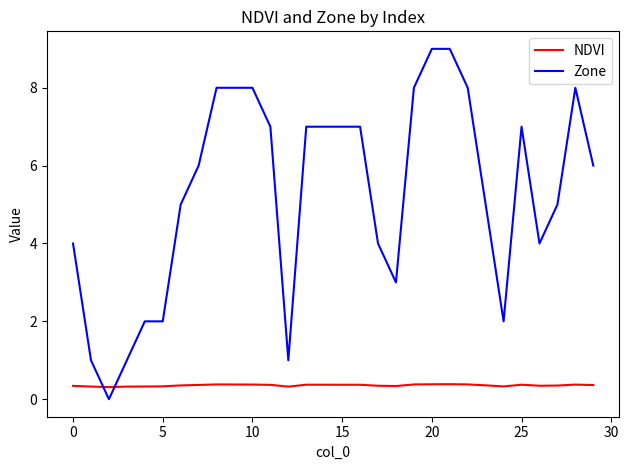

Which series has the largest range (max minus min)?

Zone